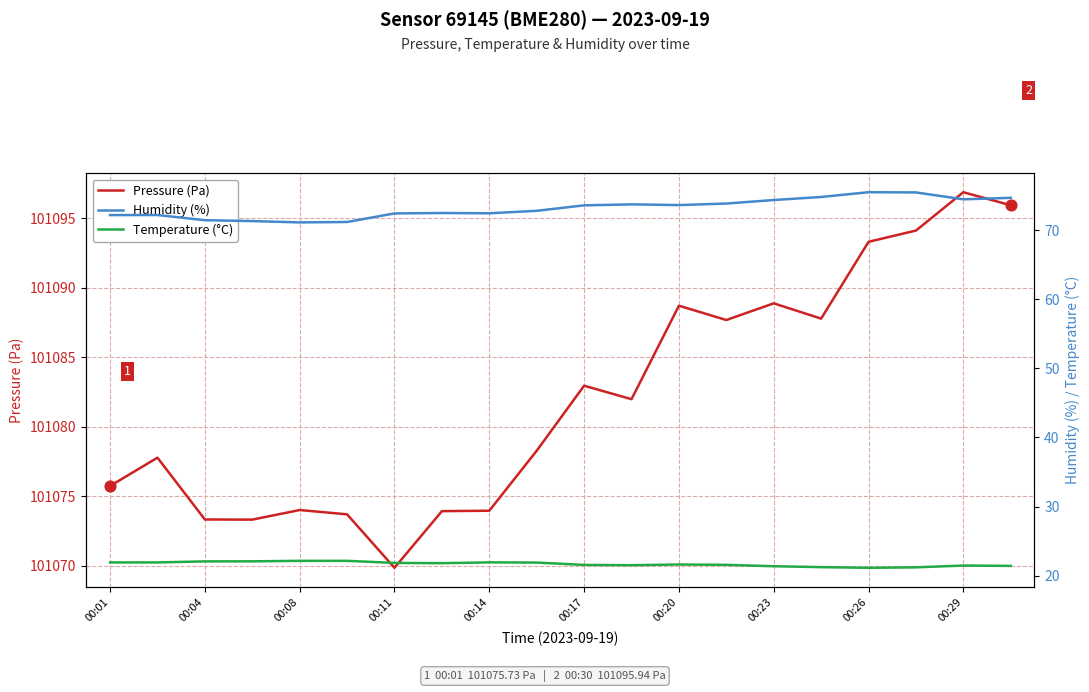

At how many categories does at least one series exceed 73273?

20